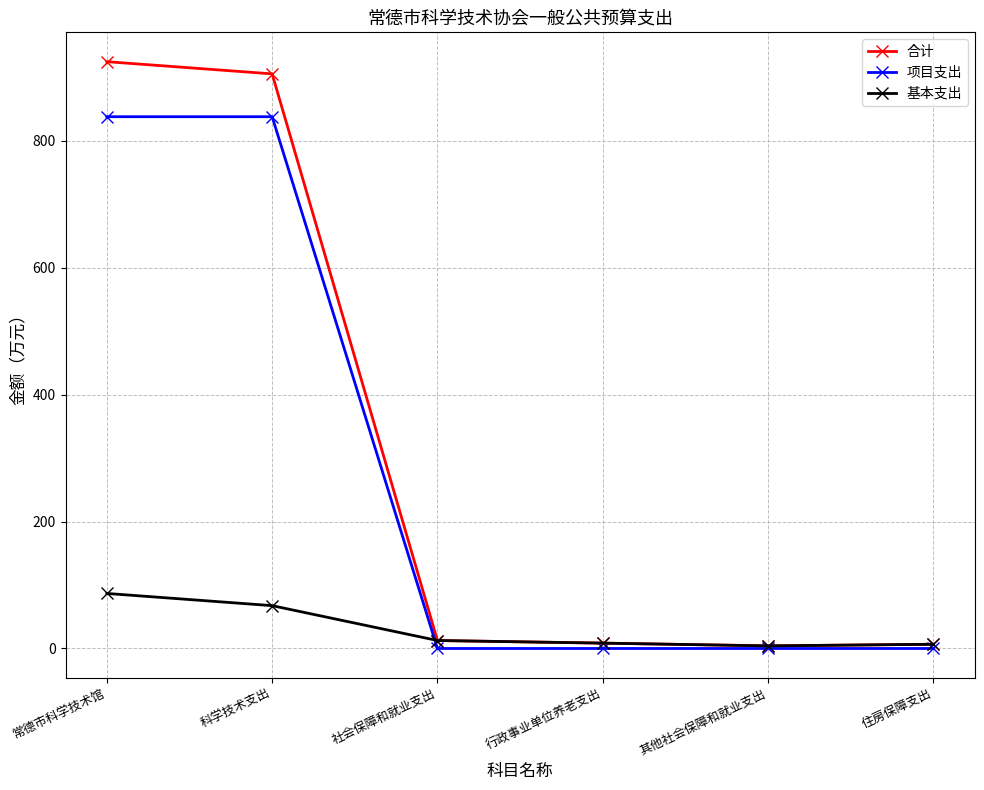

Which category has the highest value across all series?

常德市科学技术馆